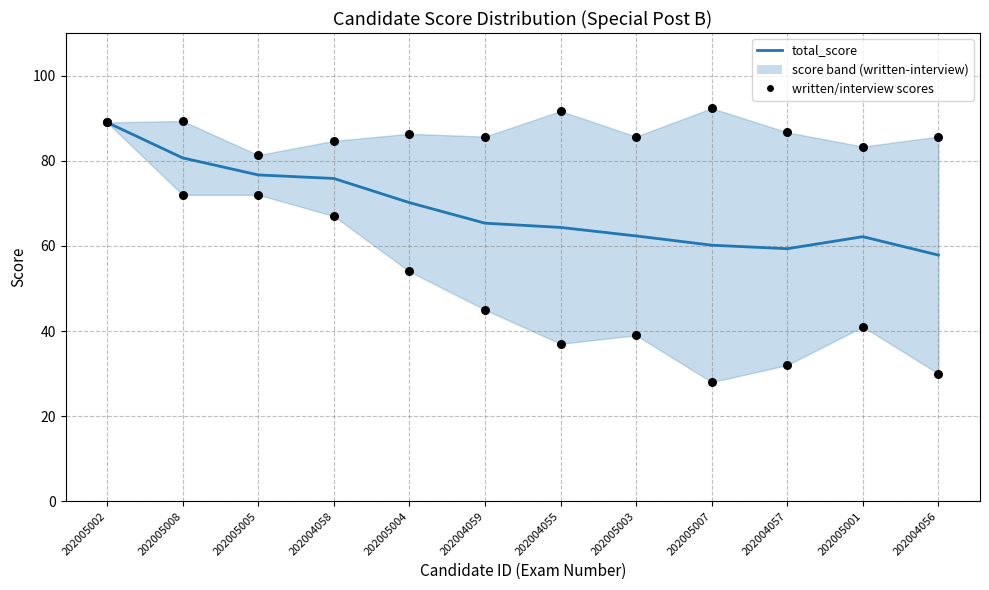

At how many categories does at least one series exceed 78?

12